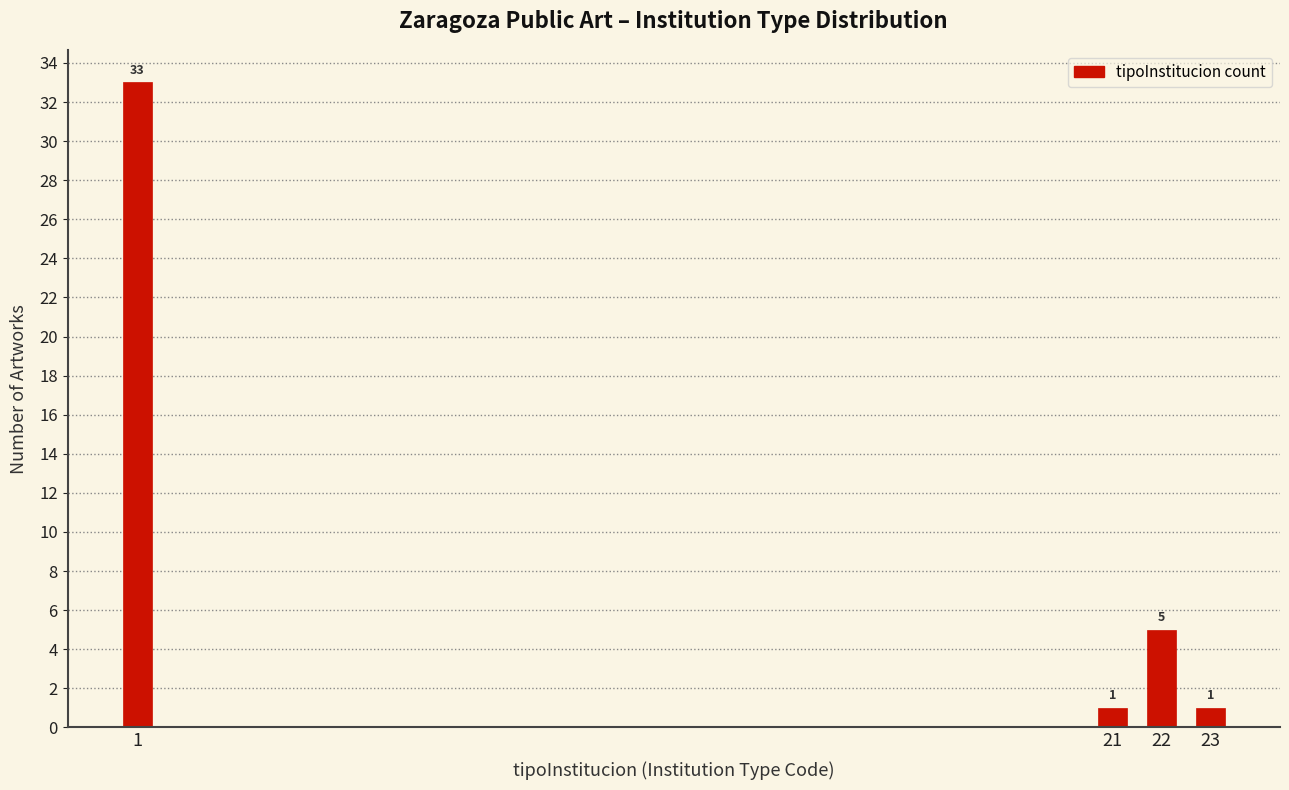

Reading right to left, extract all data points from this chart.

1	5	1	33